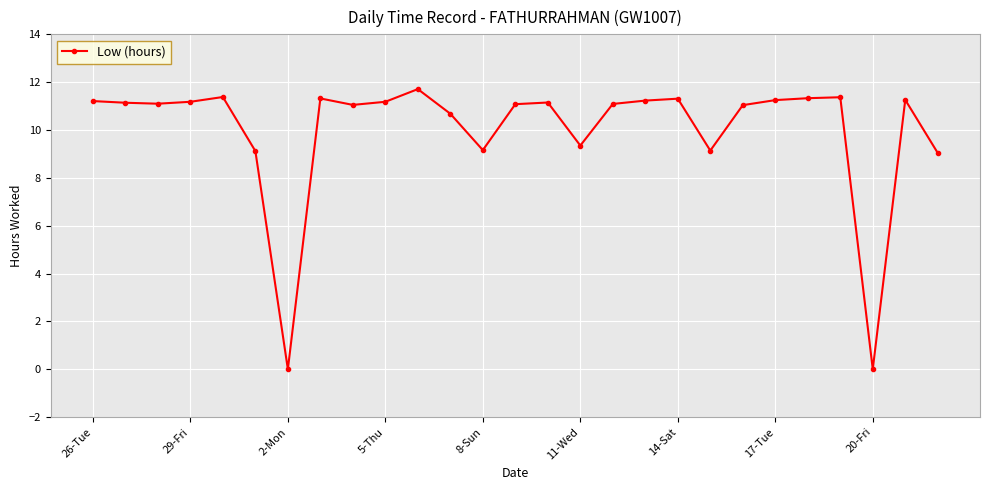

What is the sum of all values?

269.9